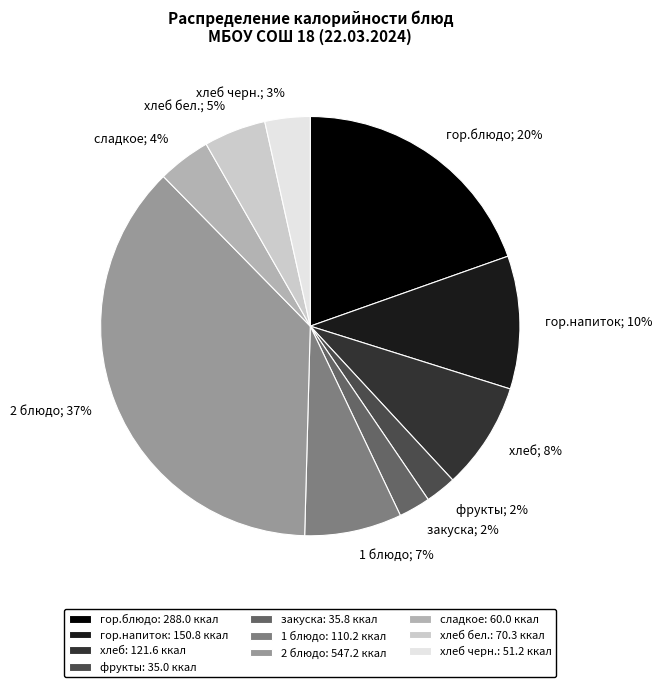

How many segments does this pie chart have?

10